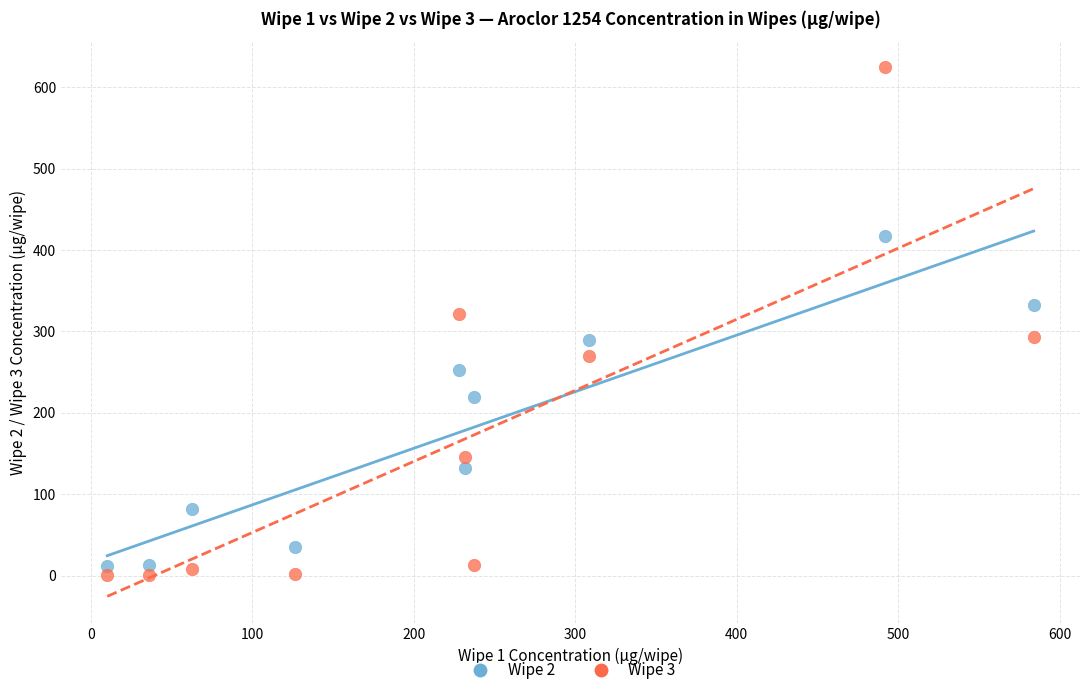

Which series reaches the maximum Y coordinate?

Wipe 3